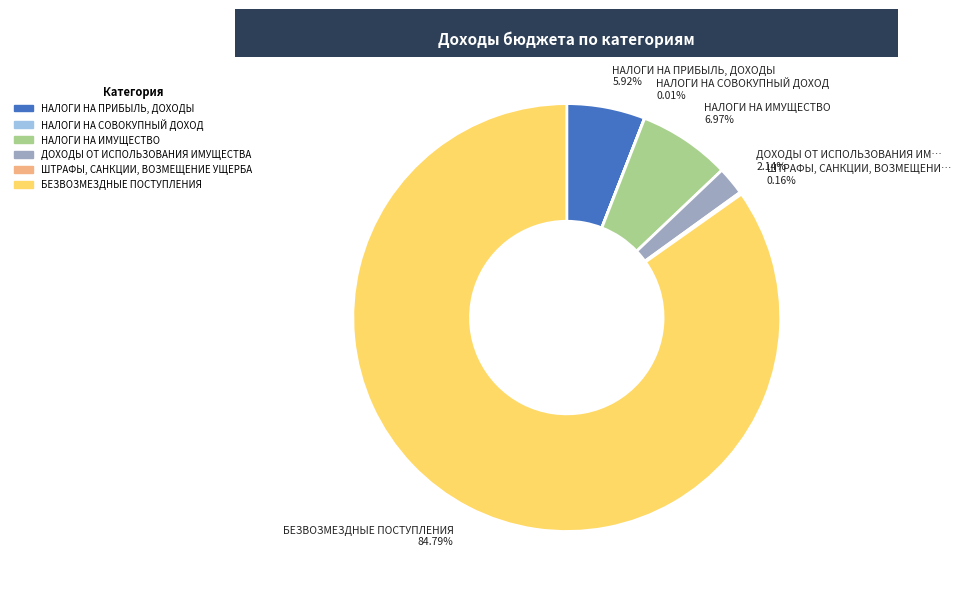

Which category has the biggest portion of the pie?

БЕЗВОЗМЕЗДНЫЕ ПОСТУПЛЕНИЯ